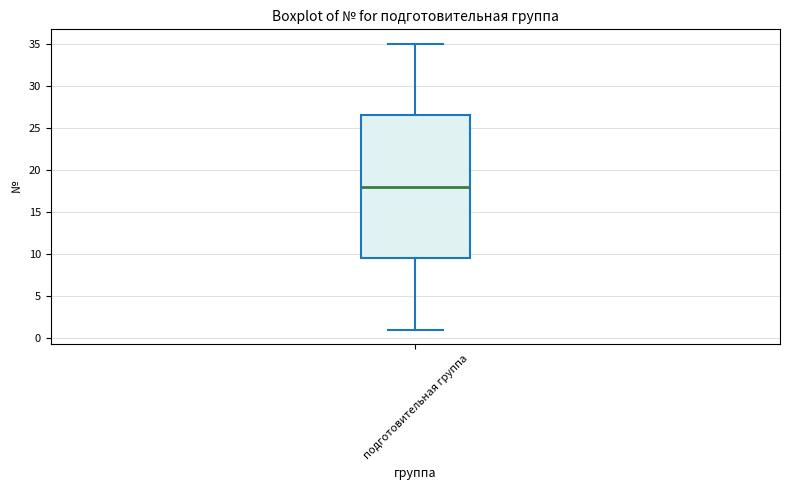

Where is the upper edge of the box for подготовительная группа on the y-axis? The values are not printed on the chart, so give them approximately, as read against the axis.

26.5